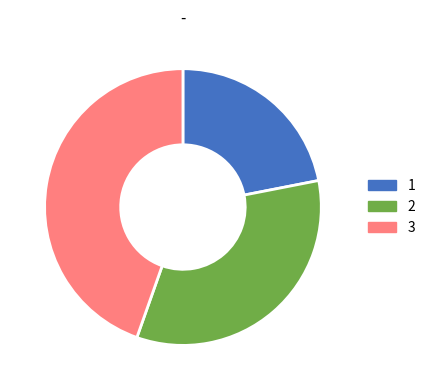

Do 1 and 3 together represent more than half of the pie?

Yes